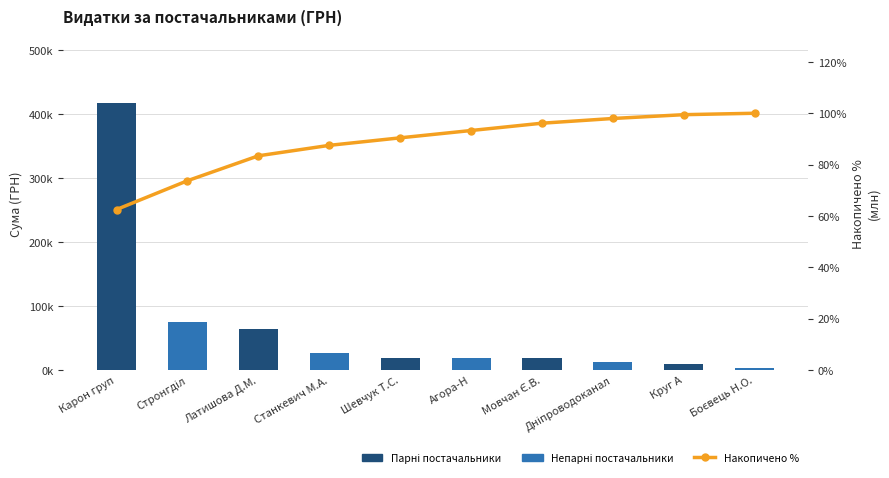

What is the label of the 5th bar from the left?

Шевчук Т.С.